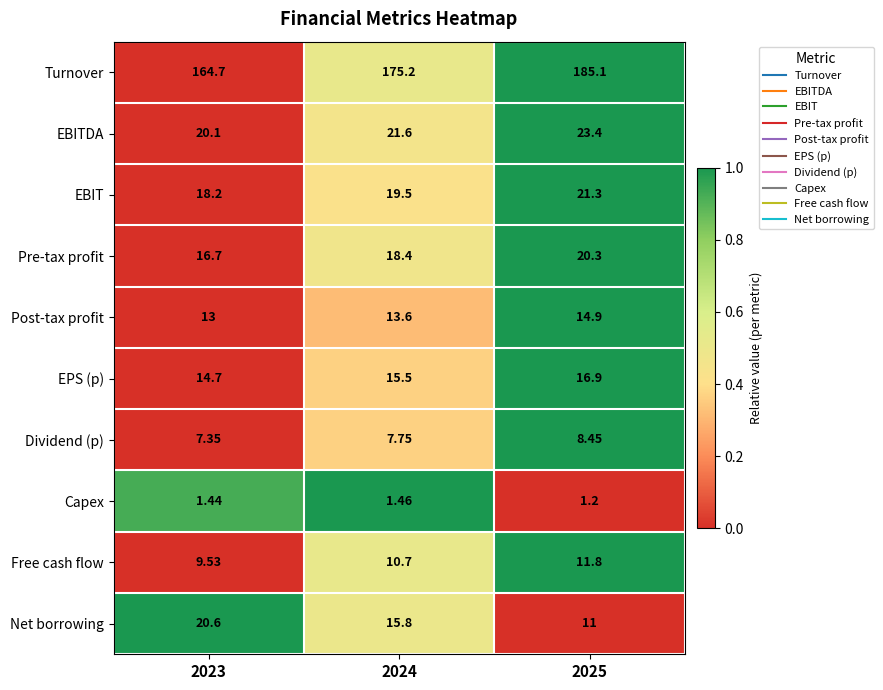

Is the value of Dividend (p) at 2025 greater than the value of EBIT at 2025?

No